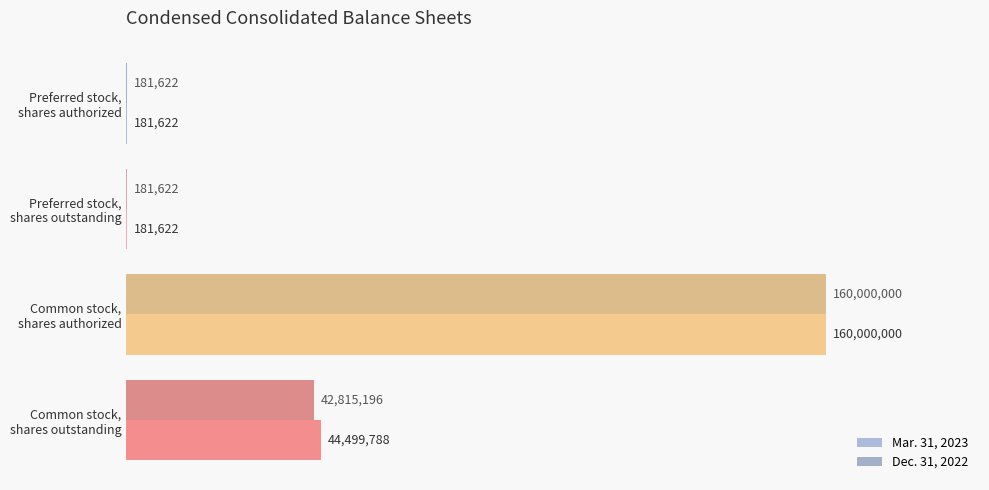

What are all the series names shown in the legend?

Mar. 31, 2023, Dec. 31, 2022